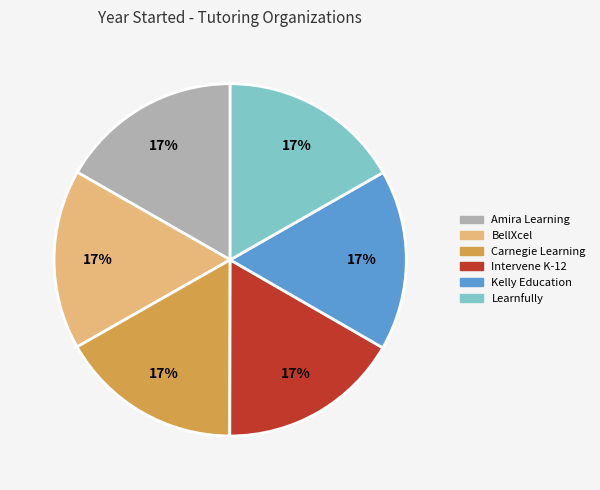

Do Intervene K-12 and Kelly Education together represent more than half of the pie?

No